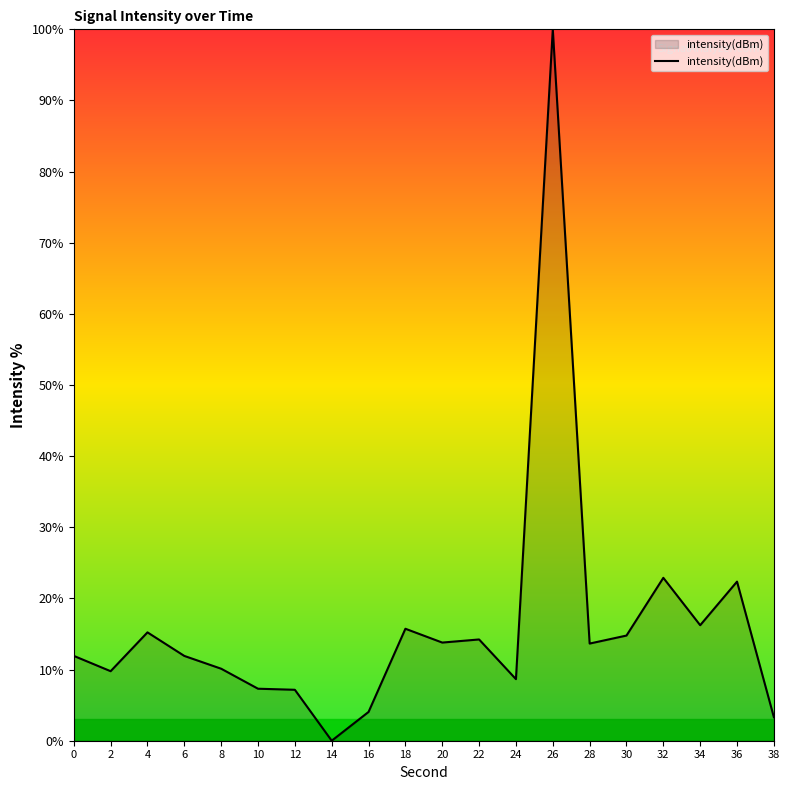

What is the maximum value shown in the chart?

100.0